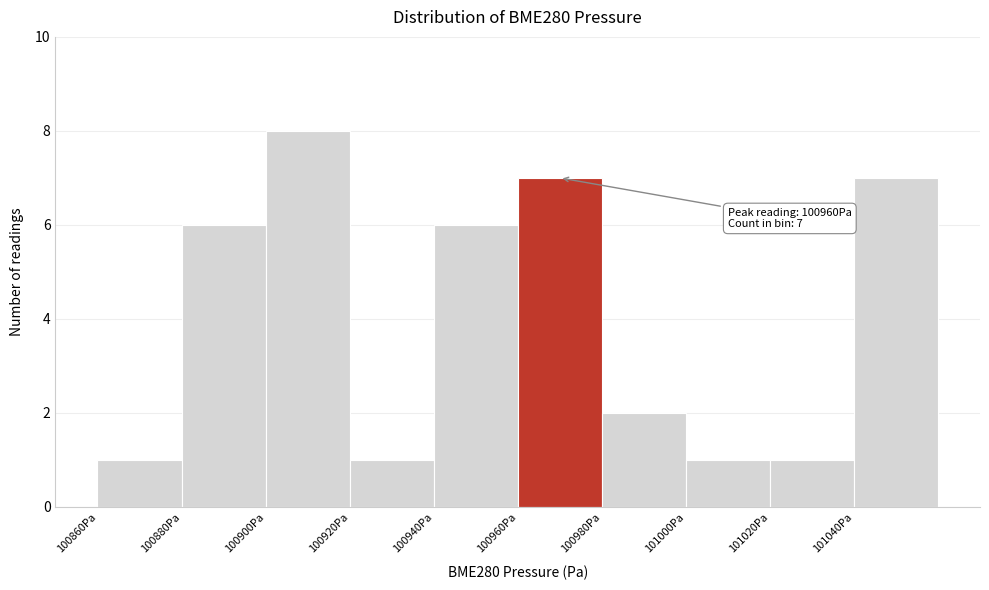

Which range on the x-axis has the tallest bar?

100900 to 100920